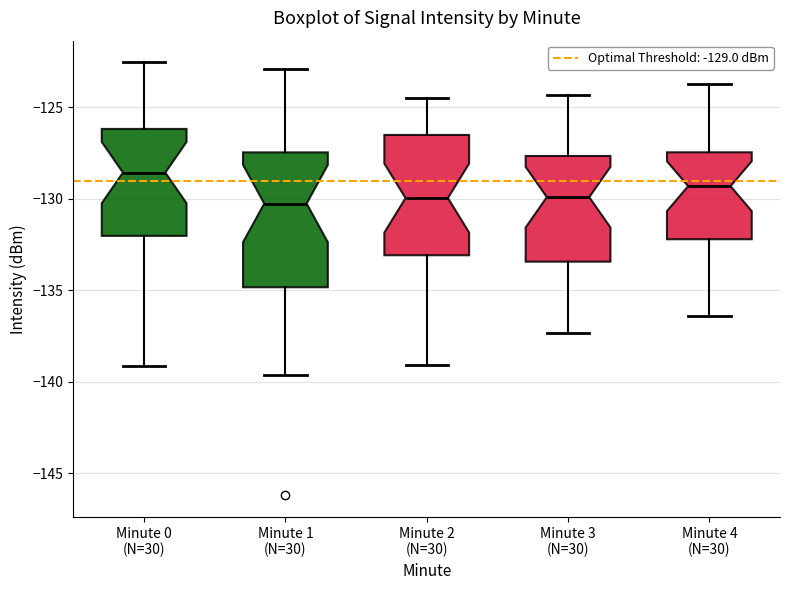

Comparing the boxes themselves (not the whiskers), which one is the tallest?

Minute 1 (N=30)